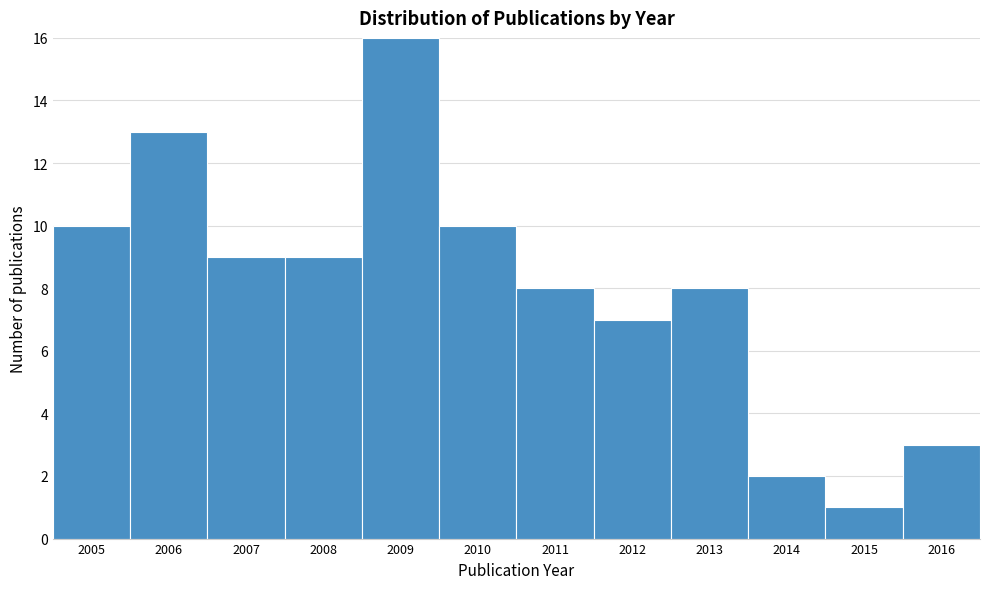

What is the height of the bar covering 2008.5 to 2009.5 on the x-axis? The values are not printed on the chart, so give them approximately, as read against the axis.

16